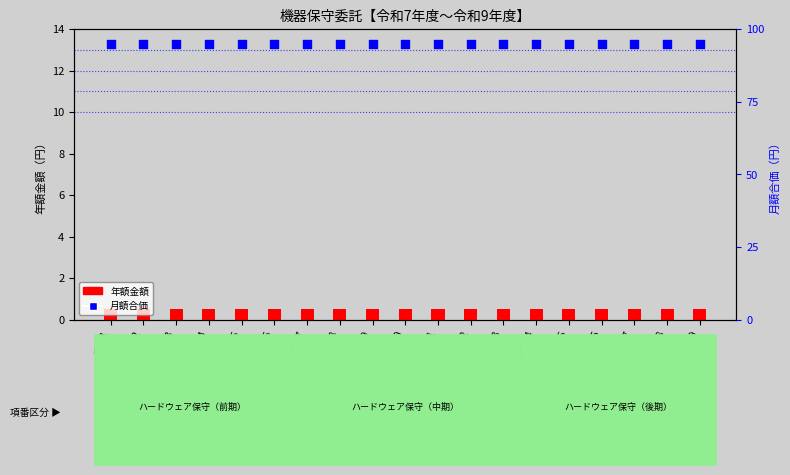

At how many categories does at least one series exceed 75?

19